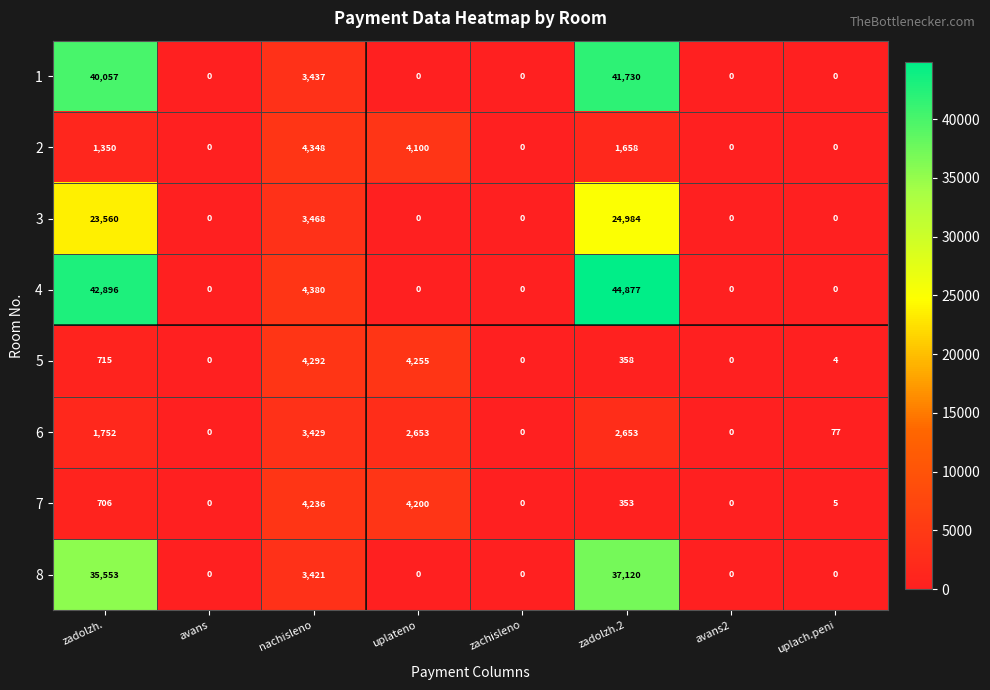

Count the number of data series in this chart.

8